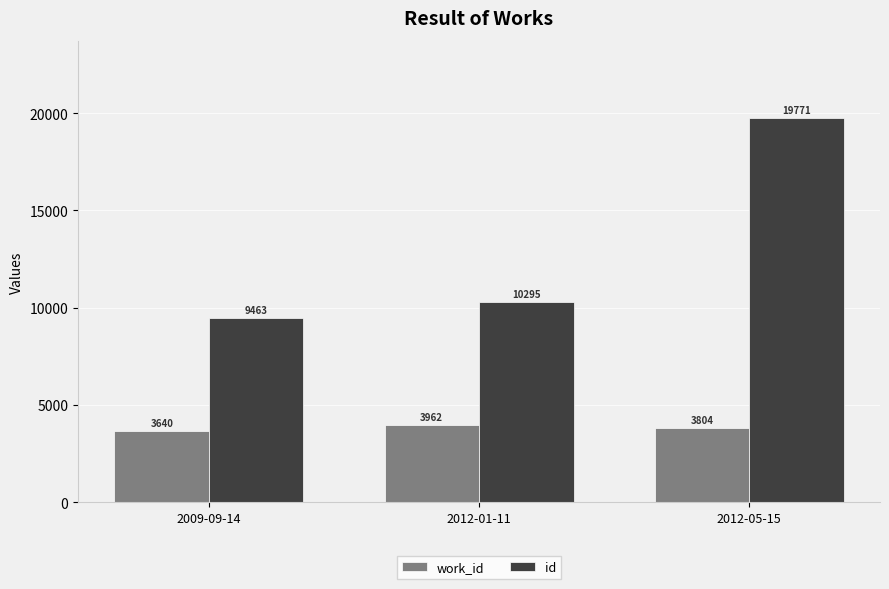

At how many categories does at least one series exceed 17659?

1